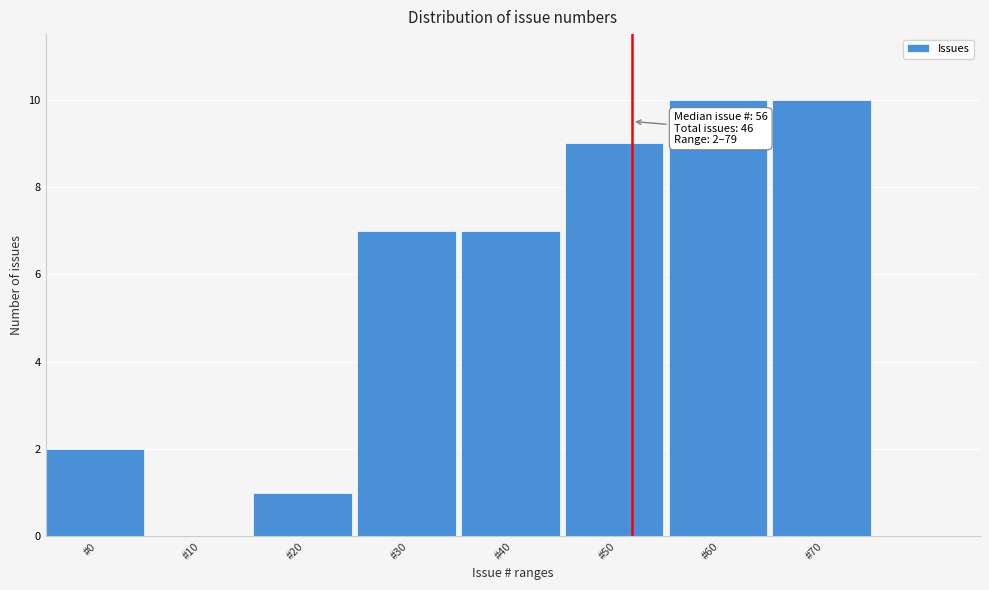

Reading right to left, list all the values displayed in this chart.

#70=10	#60=10	#50=9	#40=7	#30=7	#20=1	#10=0	#0=2